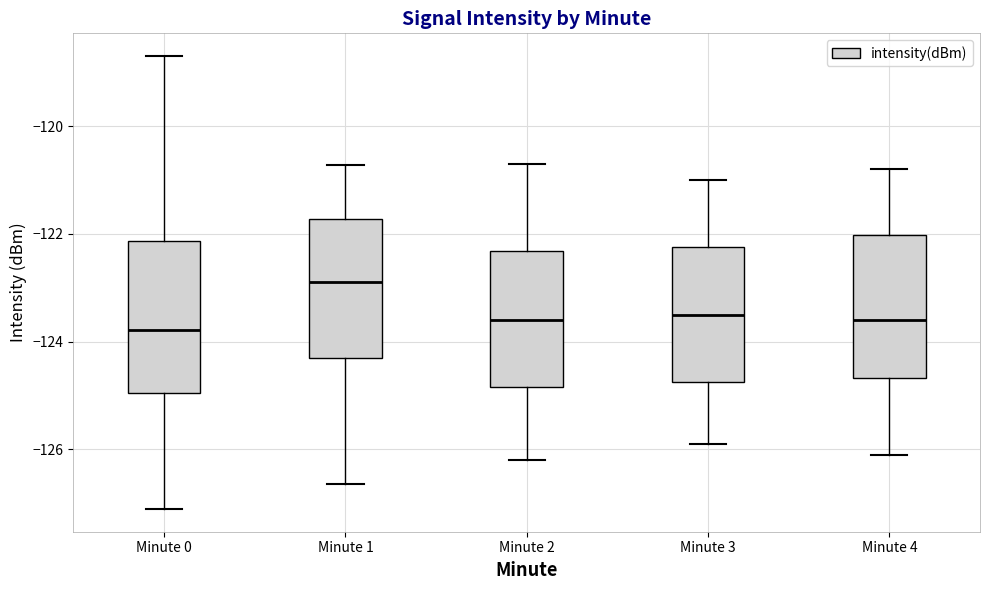

Reading left to right, transcribe this box plot: for each box, give where its median line is, the range the box spans, and where its two whiskers end, as read against the y-axis. The values are not printed on the chart, so give them approximately, as read against the axis.

Minute 0: median -123.8, box -125.0 to -122.2, whiskers -127.2 to -118.6
Minute 1: median -122.8, box -124.4 to -121.8, whiskers -126.6 to -120.8
Minute 2: median -123.6, box -124.8 to -122.4, whiskers -126.2 to -120.6
Minute 3: median -123.4, box -124.8 to -122.2, whiskers -125.8 to -121.0
Minute 4: median -123.6, box -124.6 to -122.0, whiskers -126.0 to -120.8